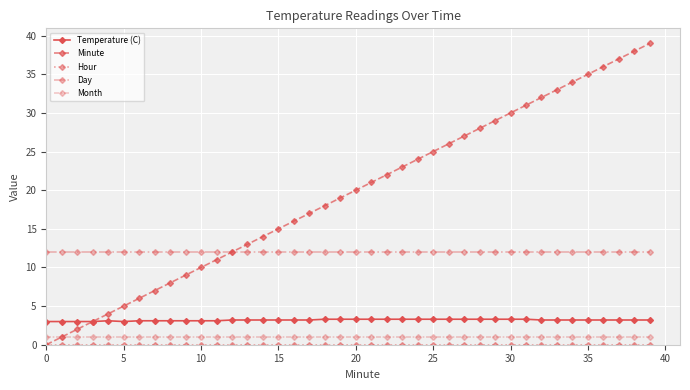

True or false: Minute has more than 1 interior local peaks.

False